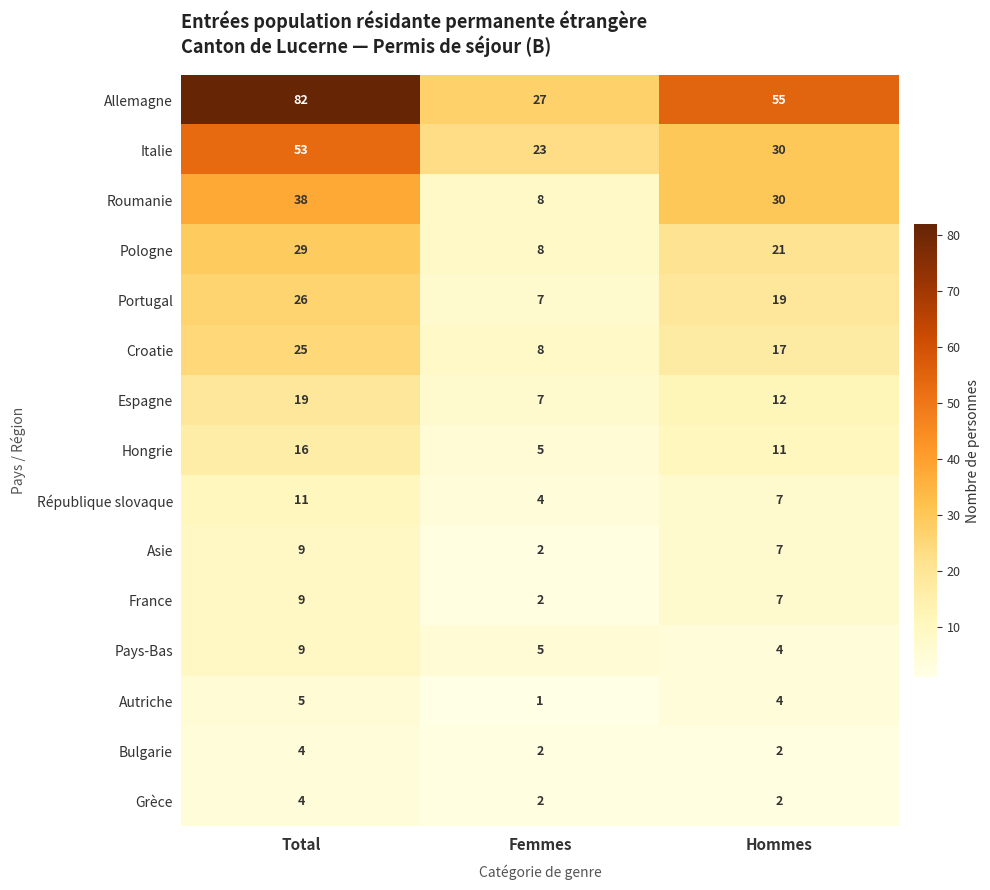

Which series has the largest total across all categories?

Allemagne